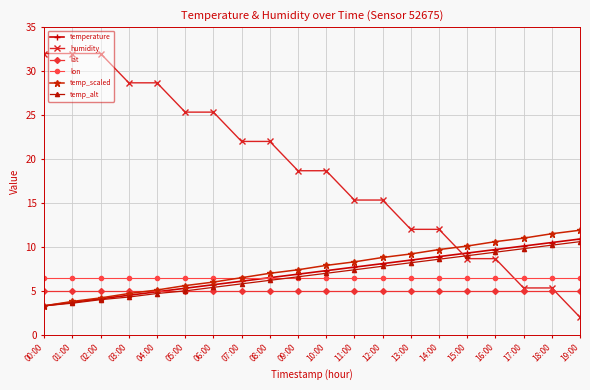

Which series has the widest spread of values?

humidity